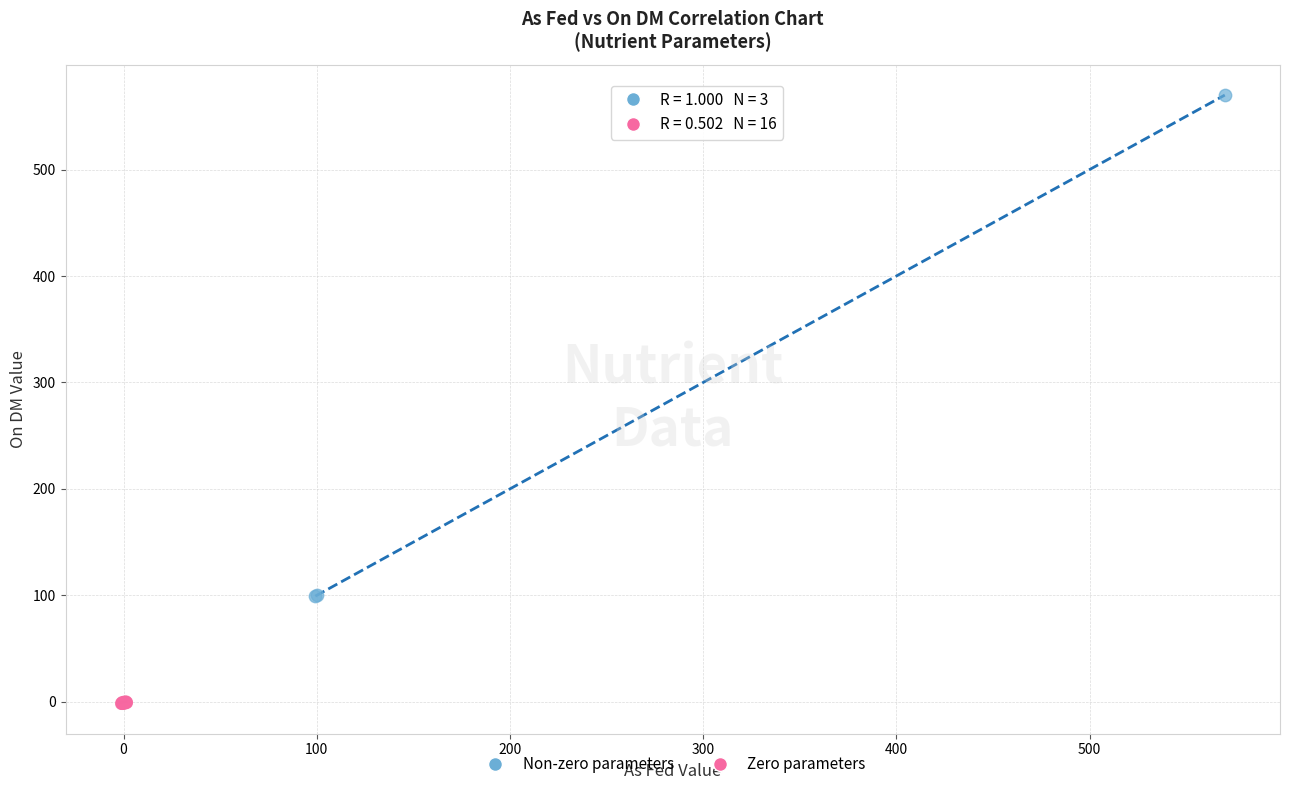

Which series contains the lowest Y value?

Zero parameters